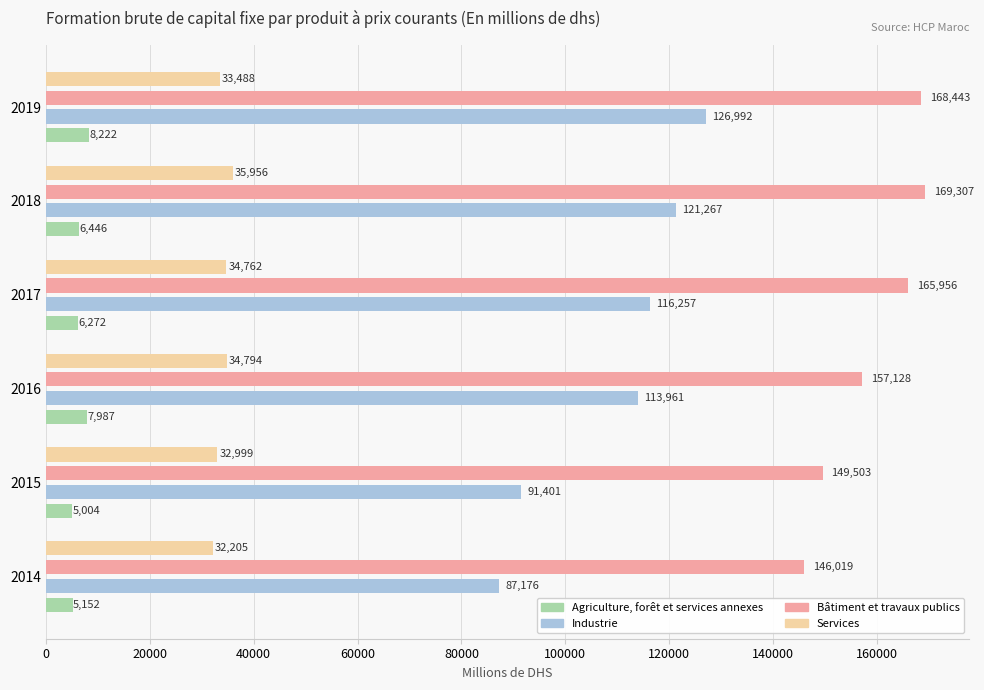

Between 2015 and 2017, which series saw the biggest shift?

Industrie